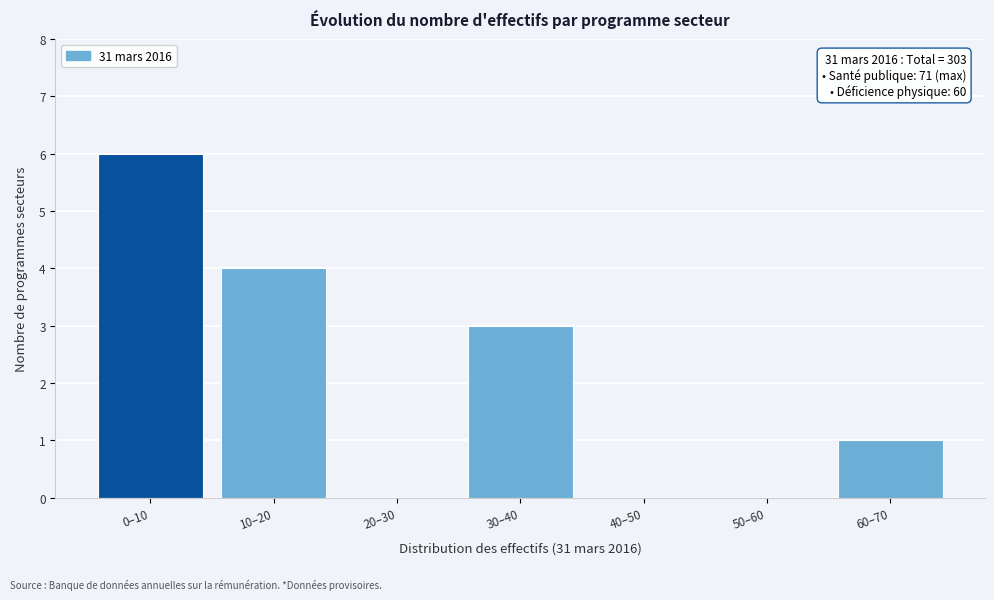

Reading left to right, list all the values displayed in this chart.

0–10=6	10–20=4	20–30=0	30–40=3	40–50=0	50–60=0	60–70=1